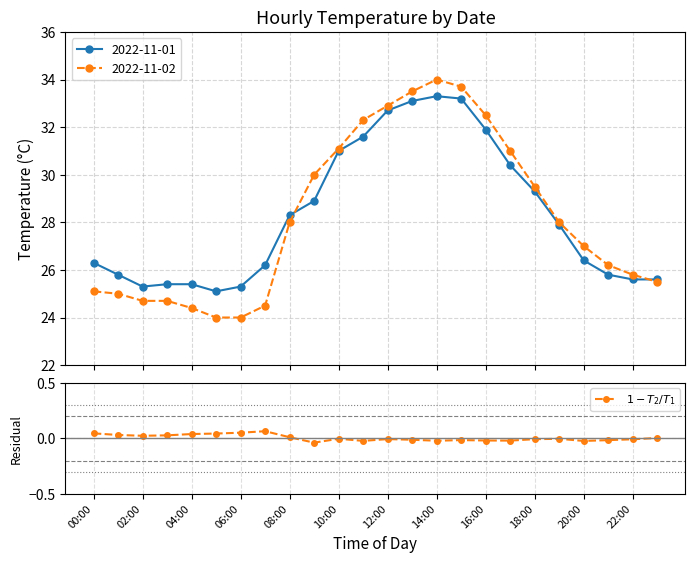

What is the highest value of the 2022-11-02 series?

34.0